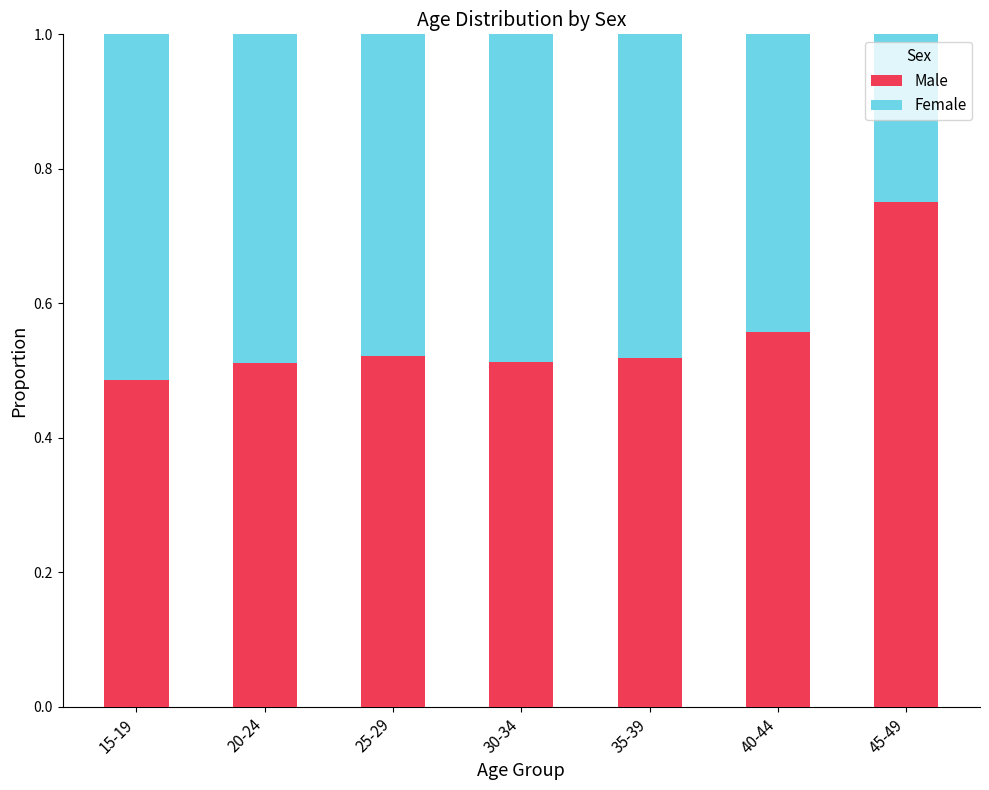

How many Male values are between 0 and 1?

7